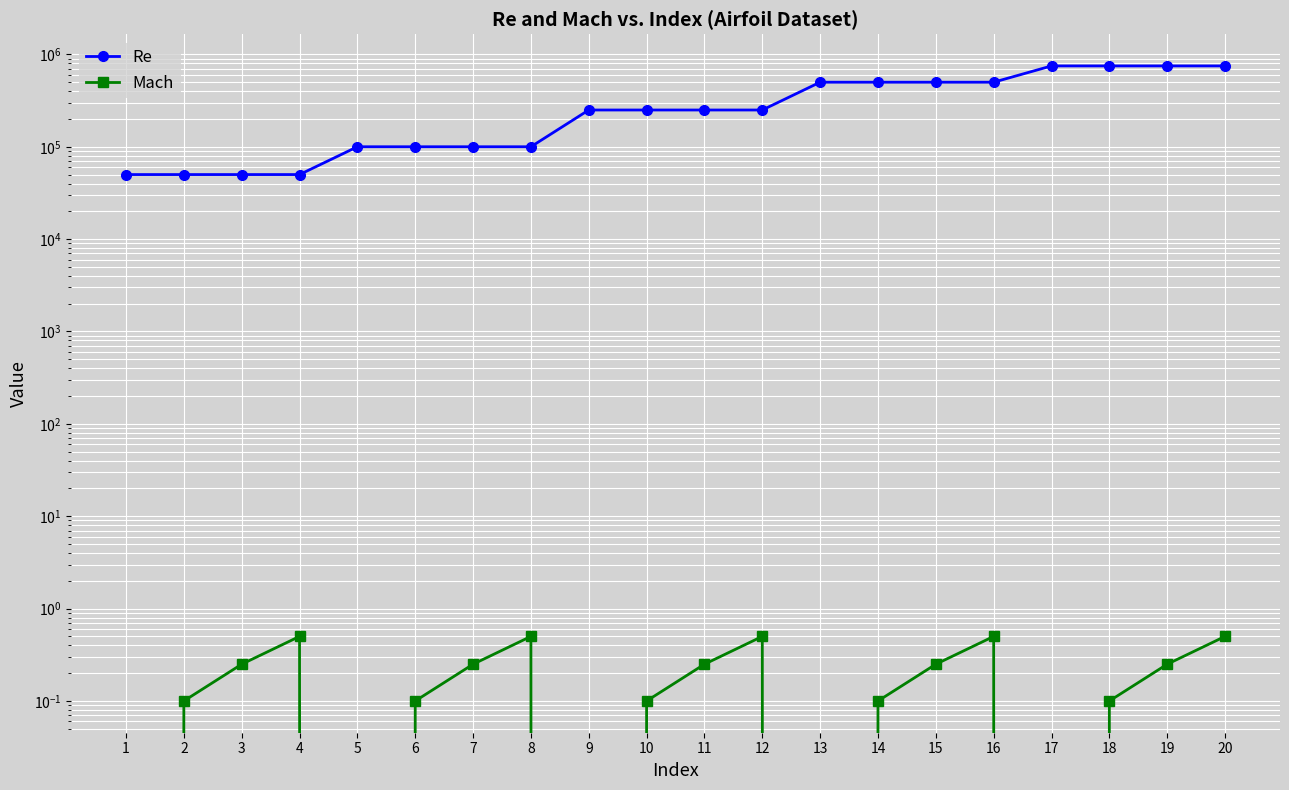

At how many categories does at least one series exceed 272674?

8